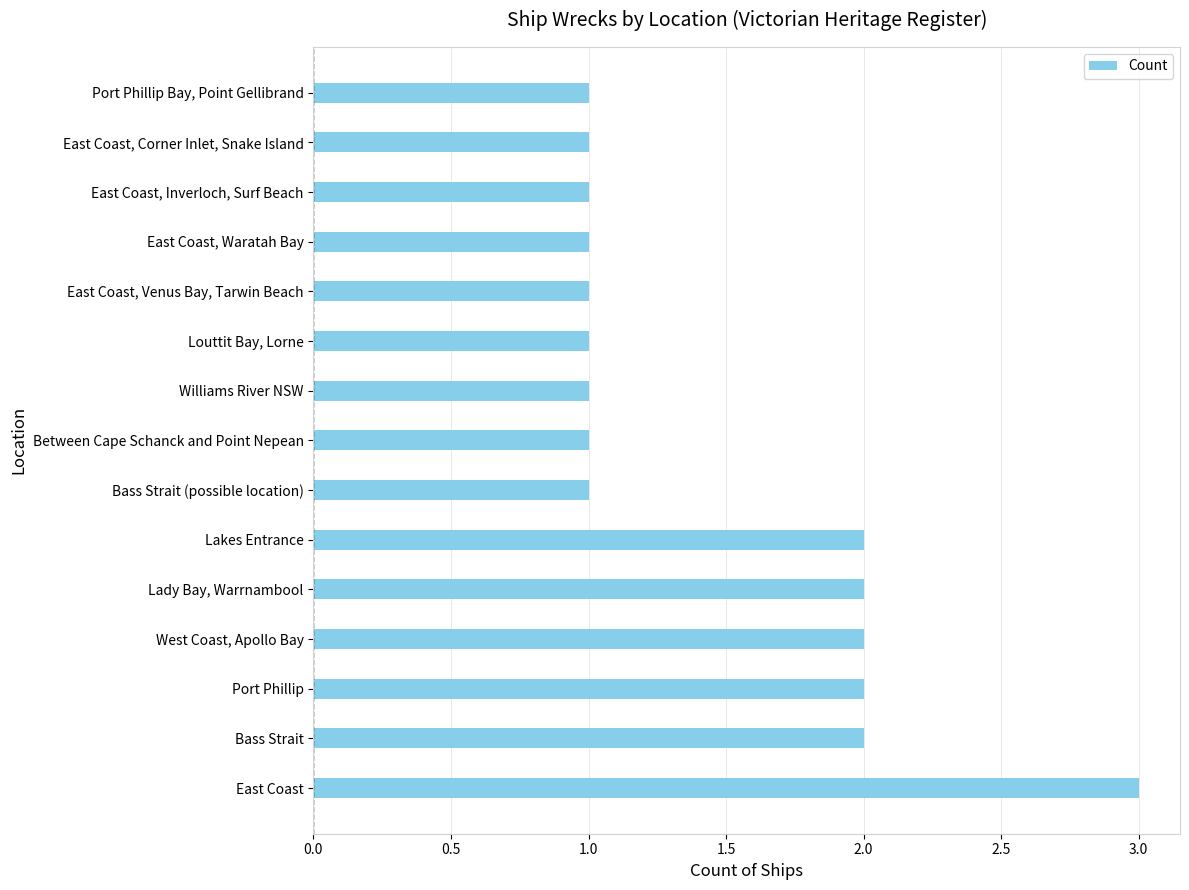

The value at Bass Strait is 0. True or false?

False